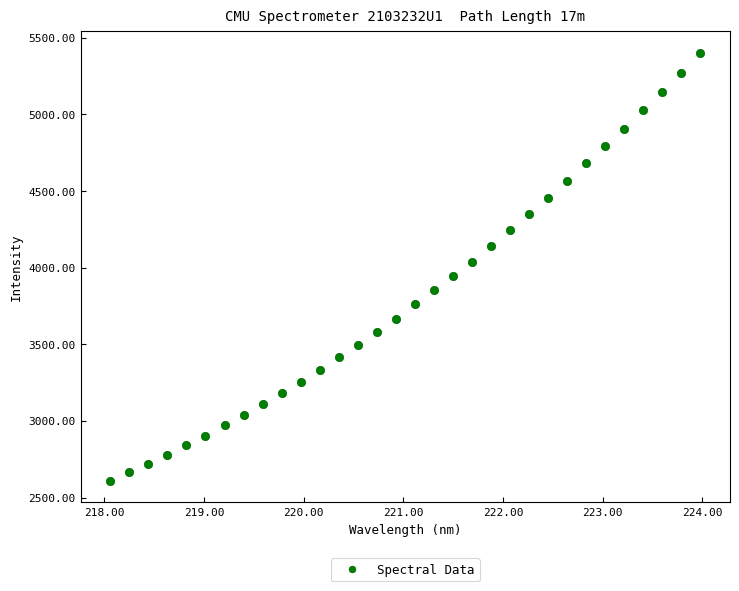

What is the range of X values (max minus min)?

5.9